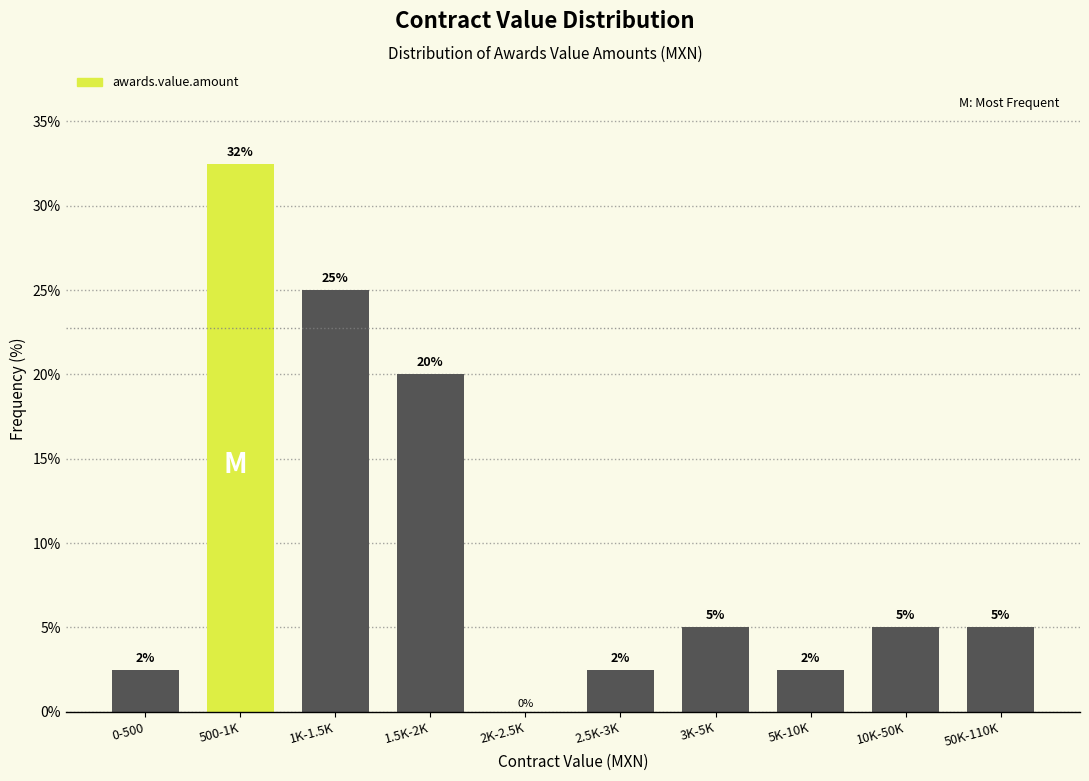

Between 1.5K-2K and 50K-110K, which is larger?

1.5K-2K